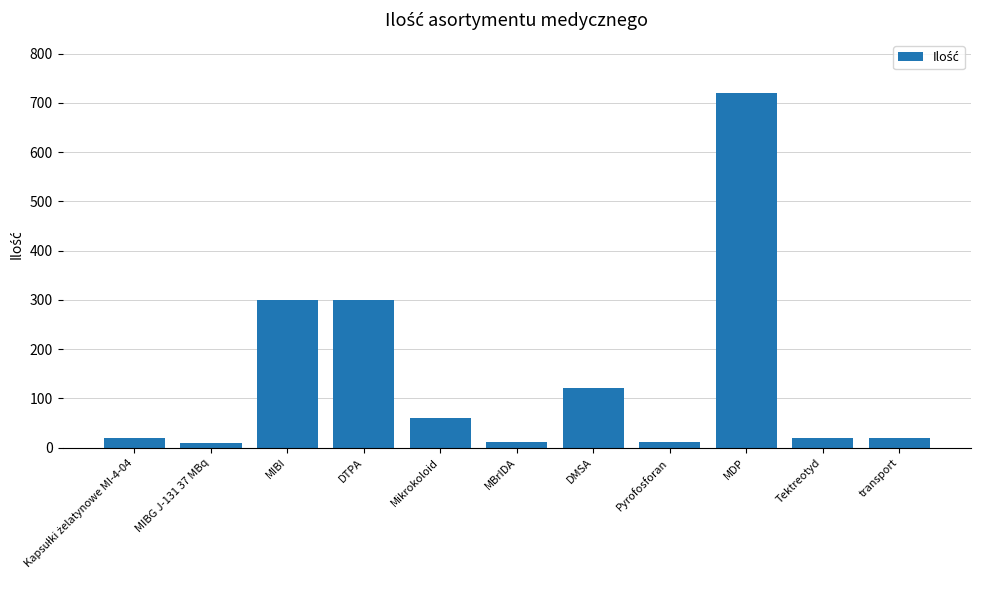

The value at Mikrokoloid is 60. True or false?

True